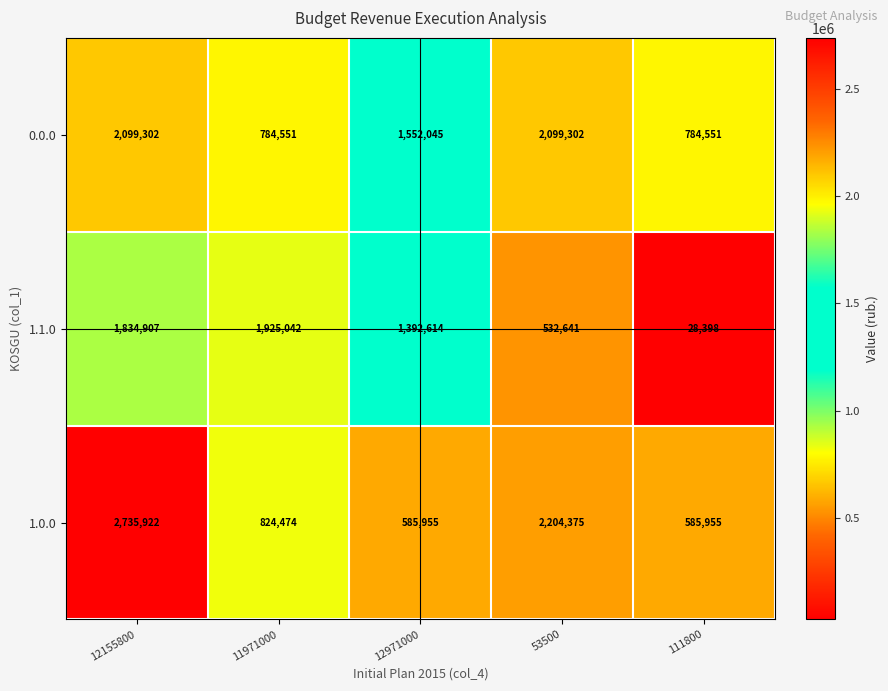

How many categories are shown in the chart?

5